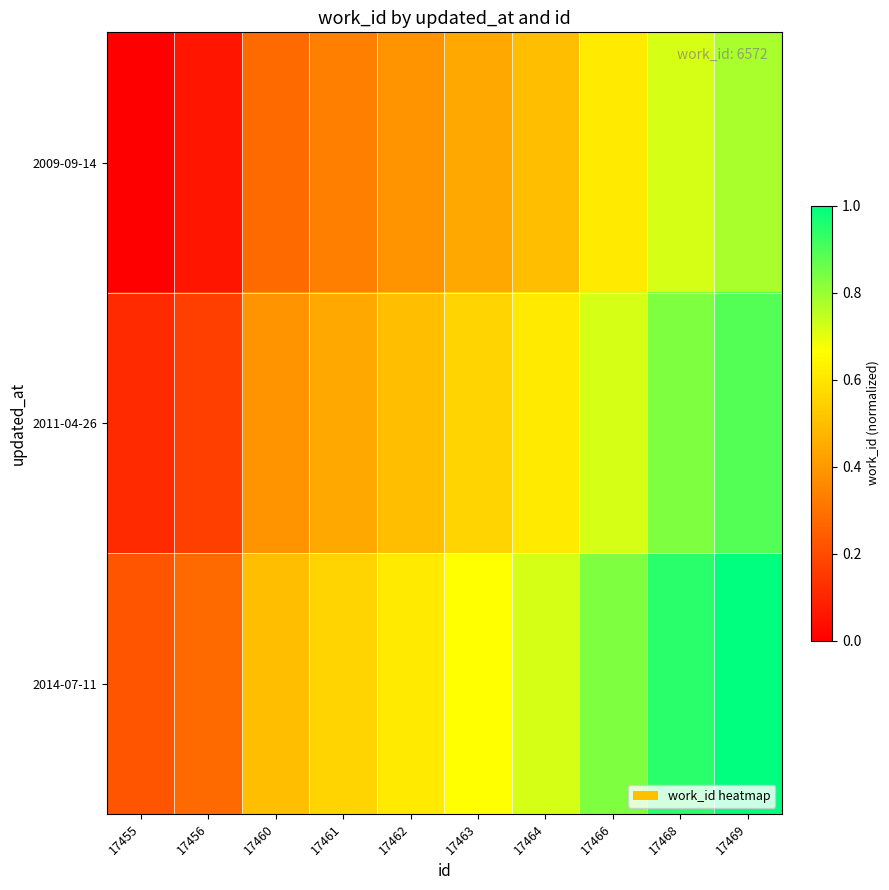

What is the total value across all series at 17469?

2.7